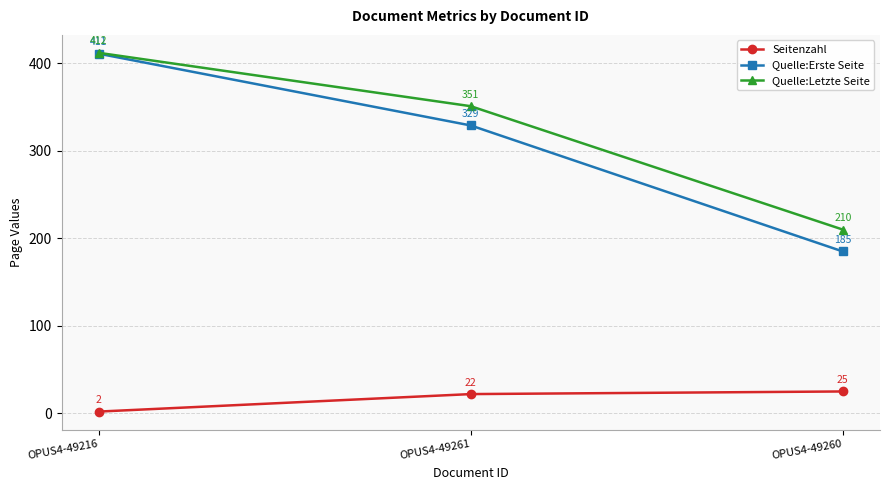

Where is Quelle:Erste Seite nearest to the value 298?

OPUS4-49261